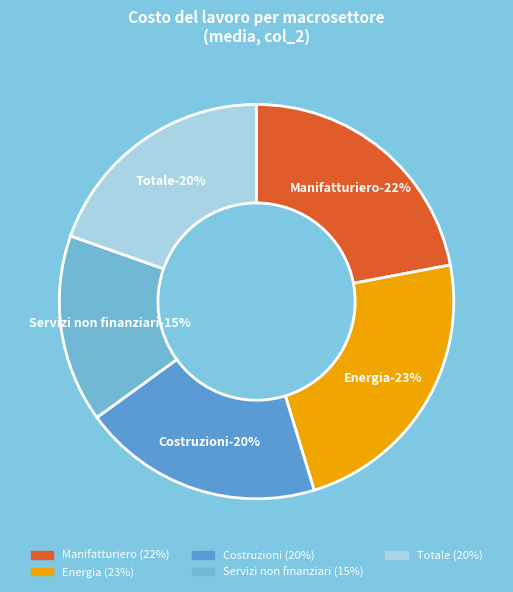

Count the number of slices in the pie.

5